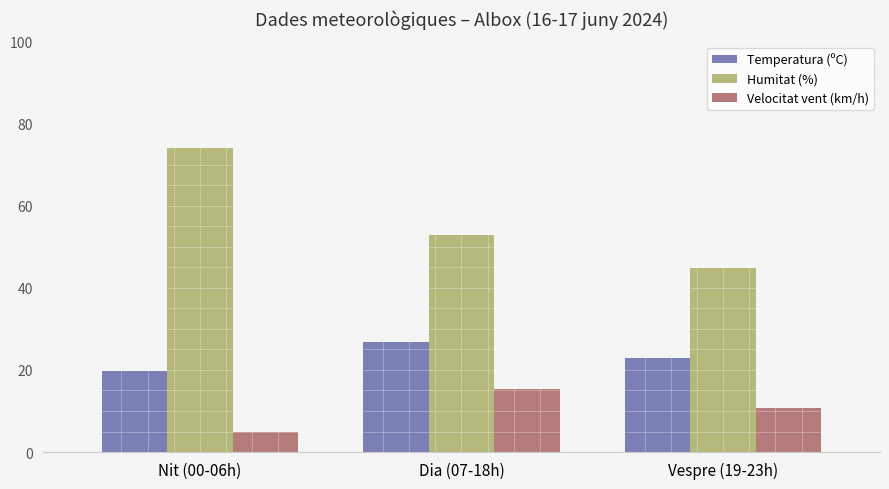

Which category has the lowest value in the Temperatura (ºC) series?

Nit (00-06h)